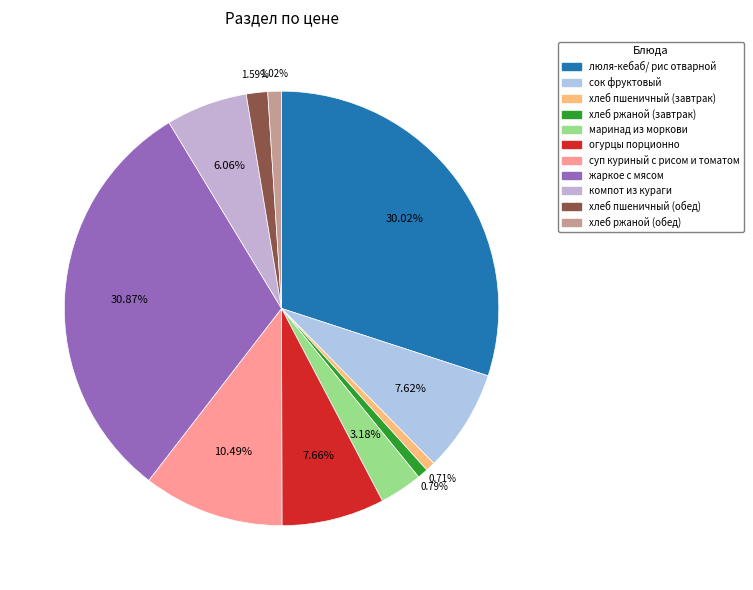

Between жаркое с мясом and огурцы порционно, which is larger?

жаркое с мясом